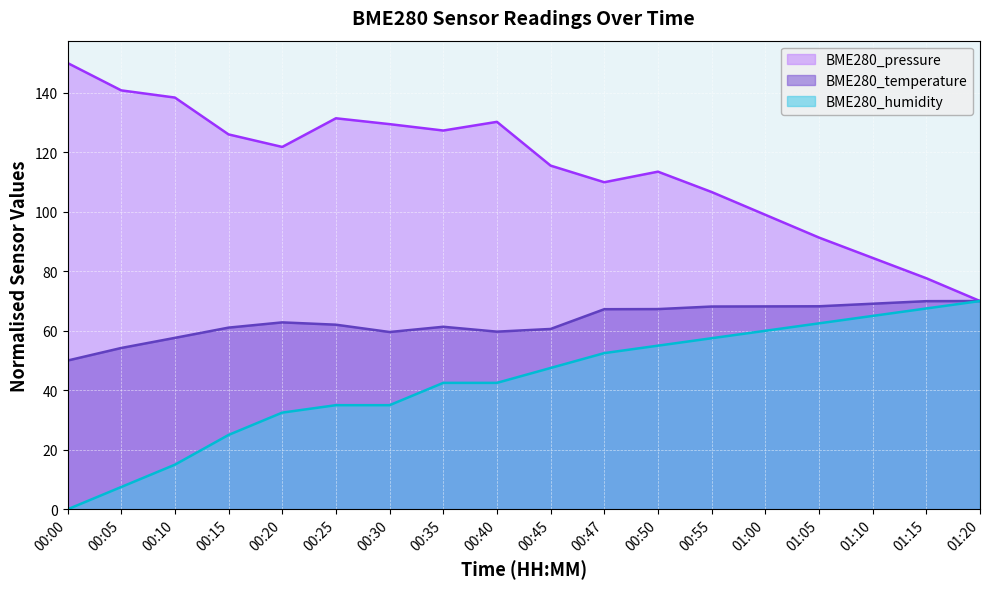

Is the value of BME280_temperature at 01:15 greater than the value of BME280_pressure at 00:25?

No